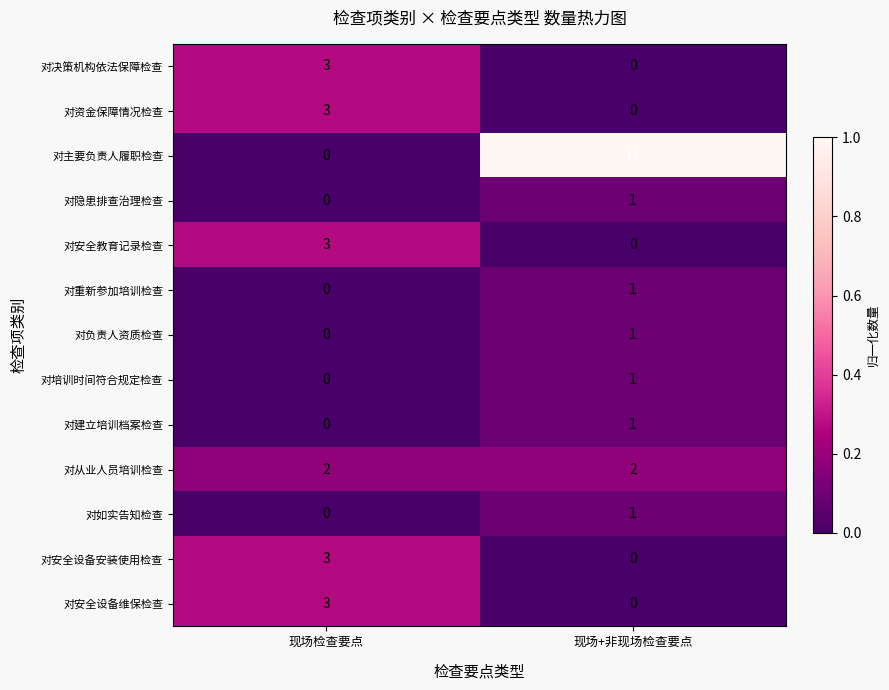

Which category has the lowest value in the 对如实告知检查 series?

现场检查要点